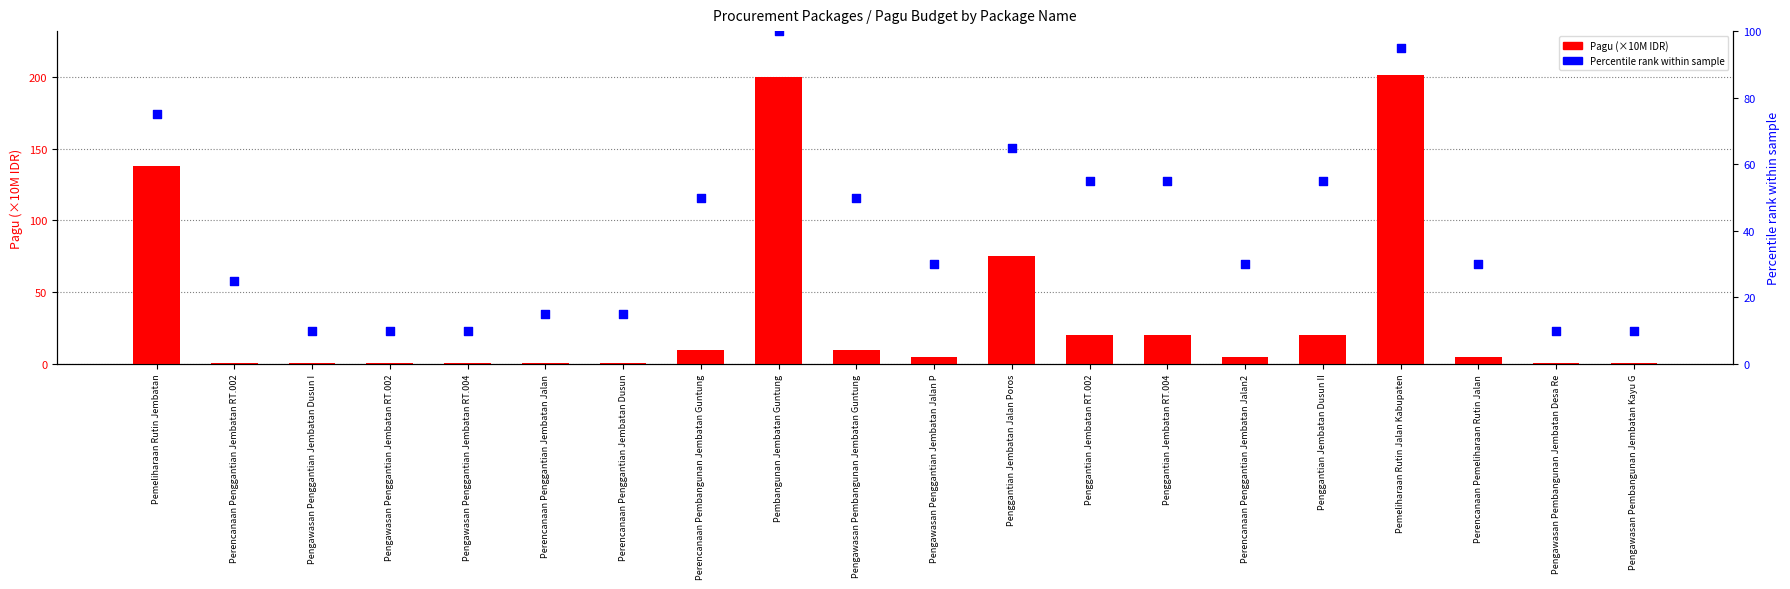

What are all the series names shown in the legend?

Pagu (×10M IDR), Percentile rank